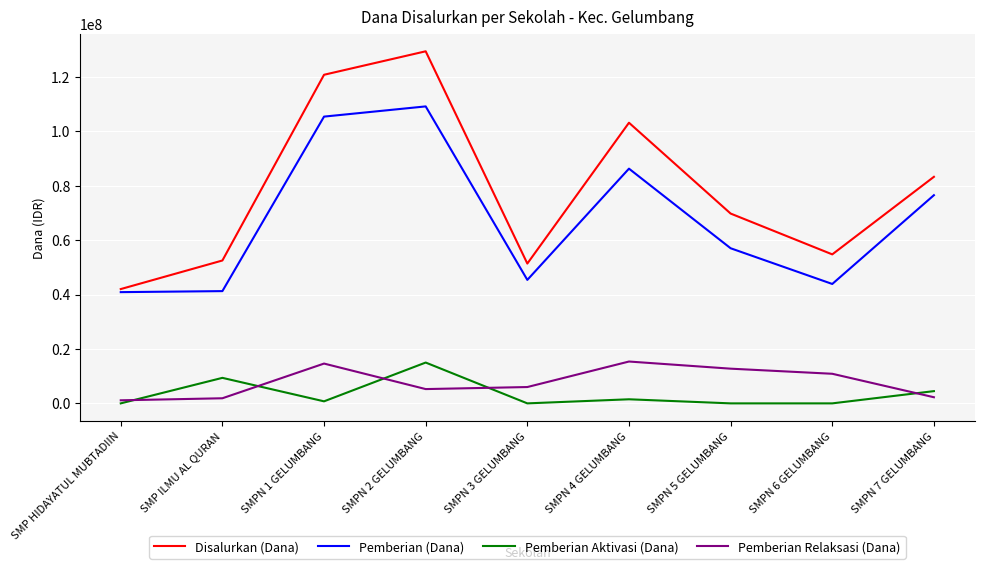

The value of Pemberian Relaksasi (Dana) at SMPN 4 GELUMBANG is 10171125. True or false?

False